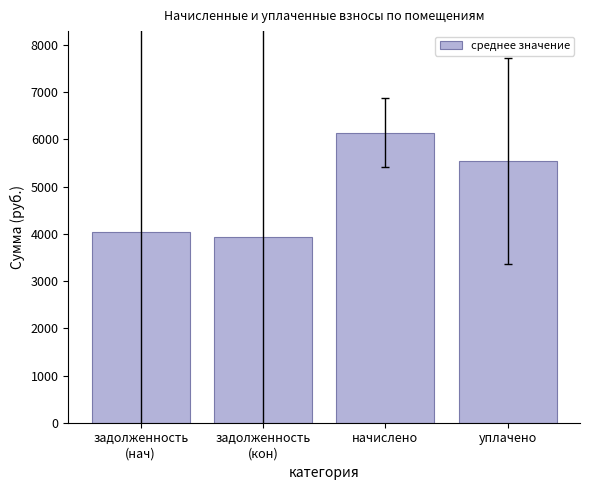

What is the sum of the values at начислено and задолженность
(нач)?

10174.6